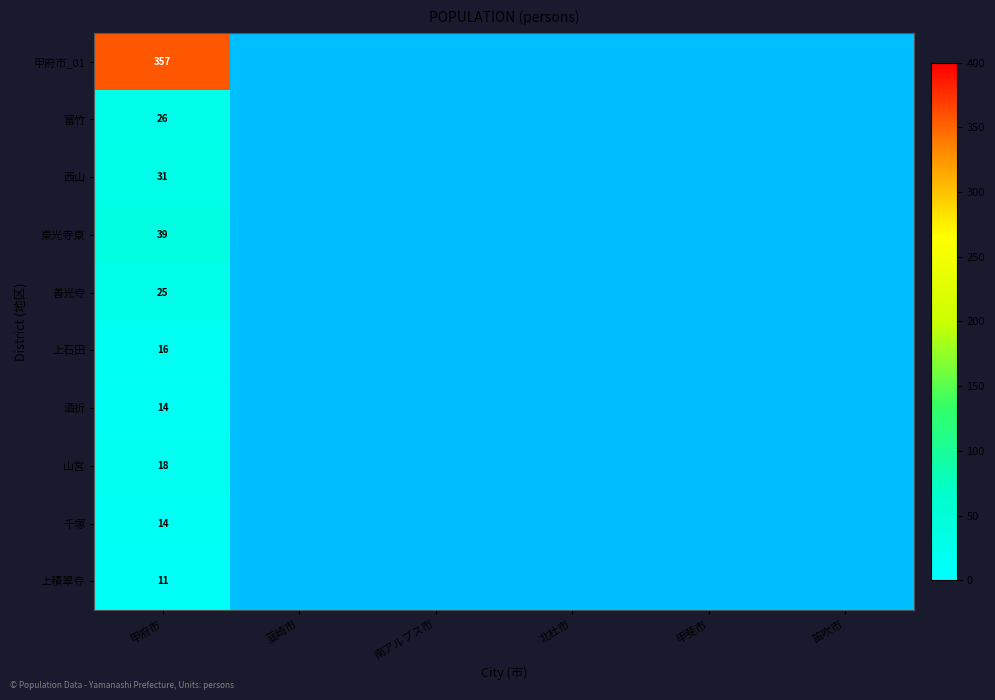

What is the total value across all series at 甲府市?

551